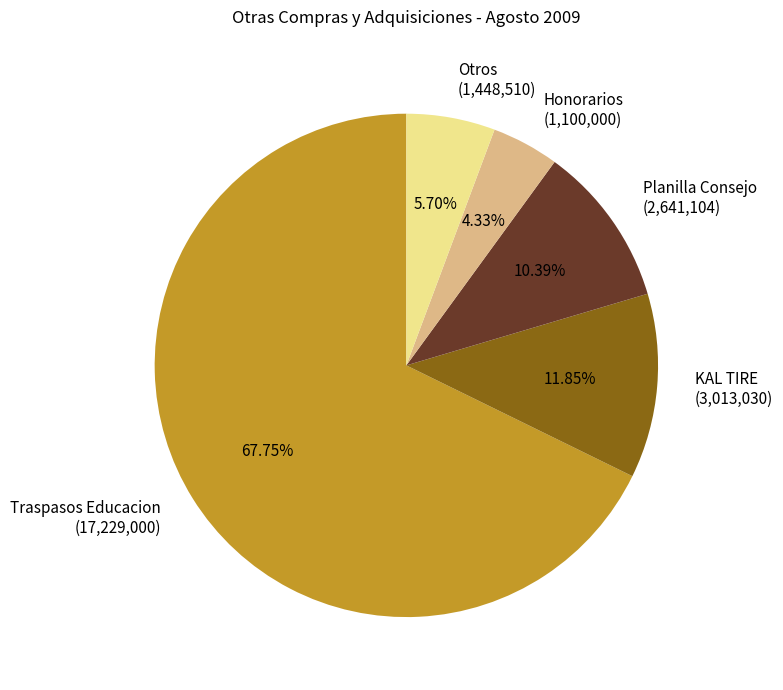

What is the largest slice in the pie chart?

Traspasos Educacion